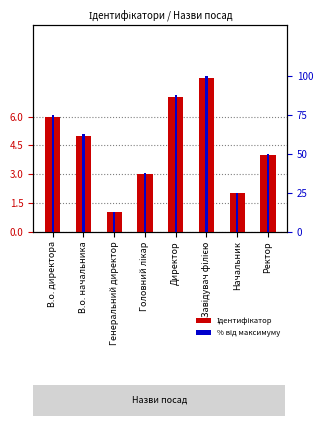

Which series has the largest range (max minus min)?

% від максимуму